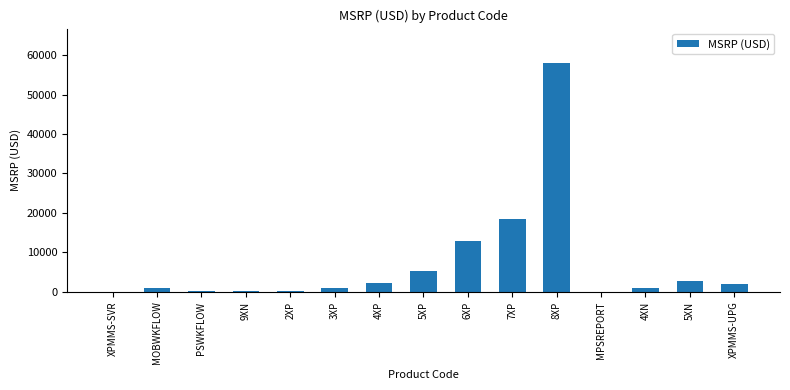

What is the sum of all values?

105190